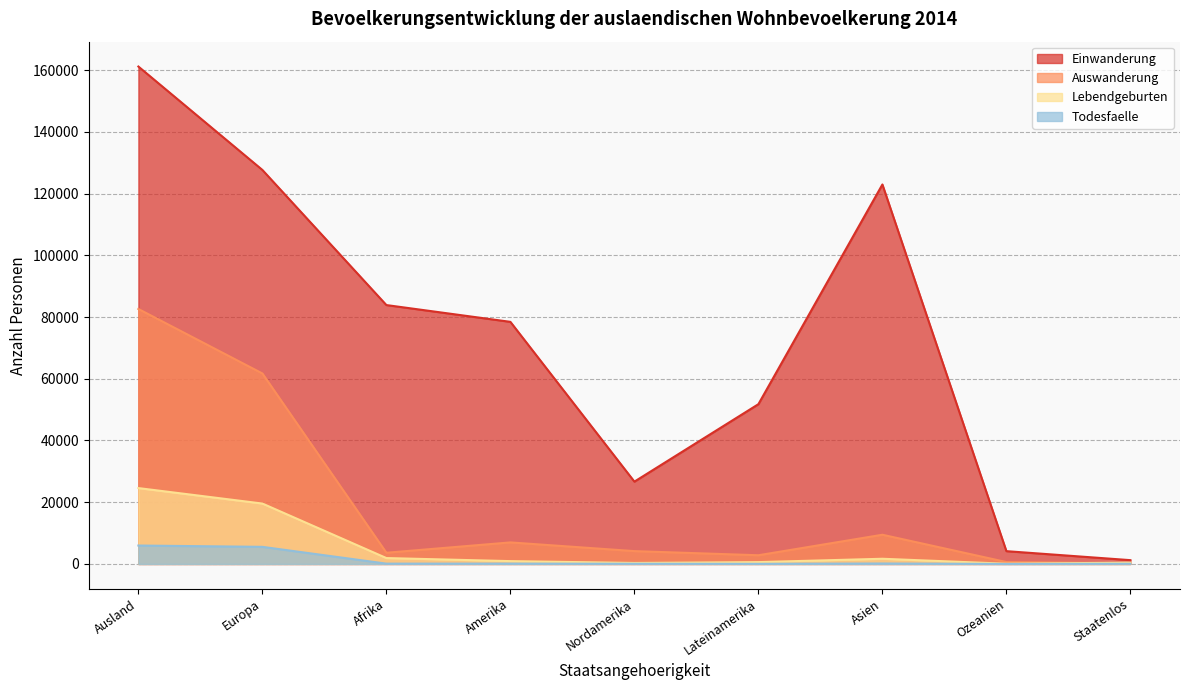

What is the label of the 2nd point from the left?

Europa